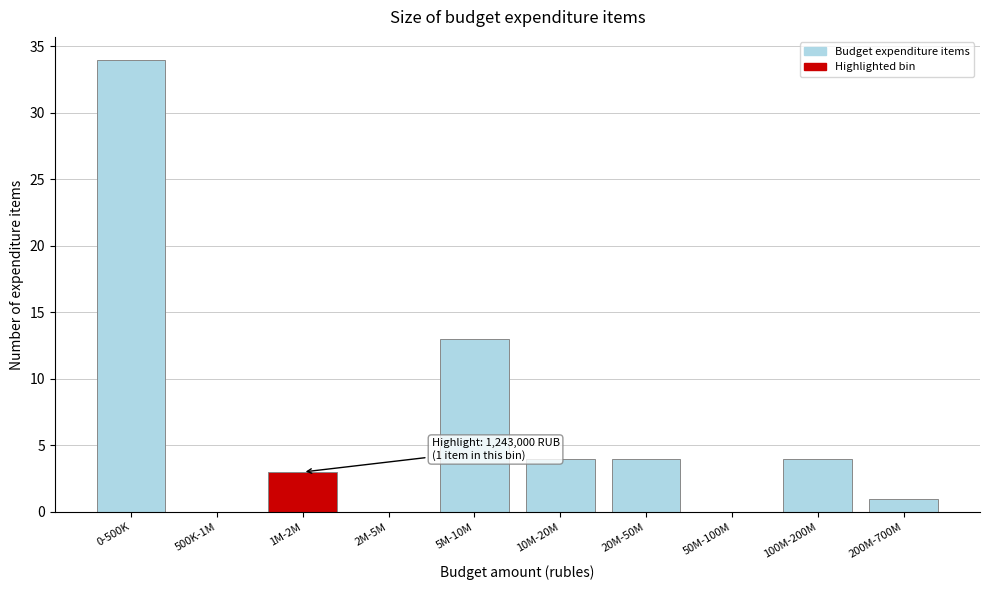

Reading left to right, list all the values displayed in this chart.

0-500K=34	500K-1M=0	1M-2M=3	2M-5M=0	5M-10M=13	10M-20M=4	20M-50M=4	50M-100M=0	100M-200M=4	200M-700M=1